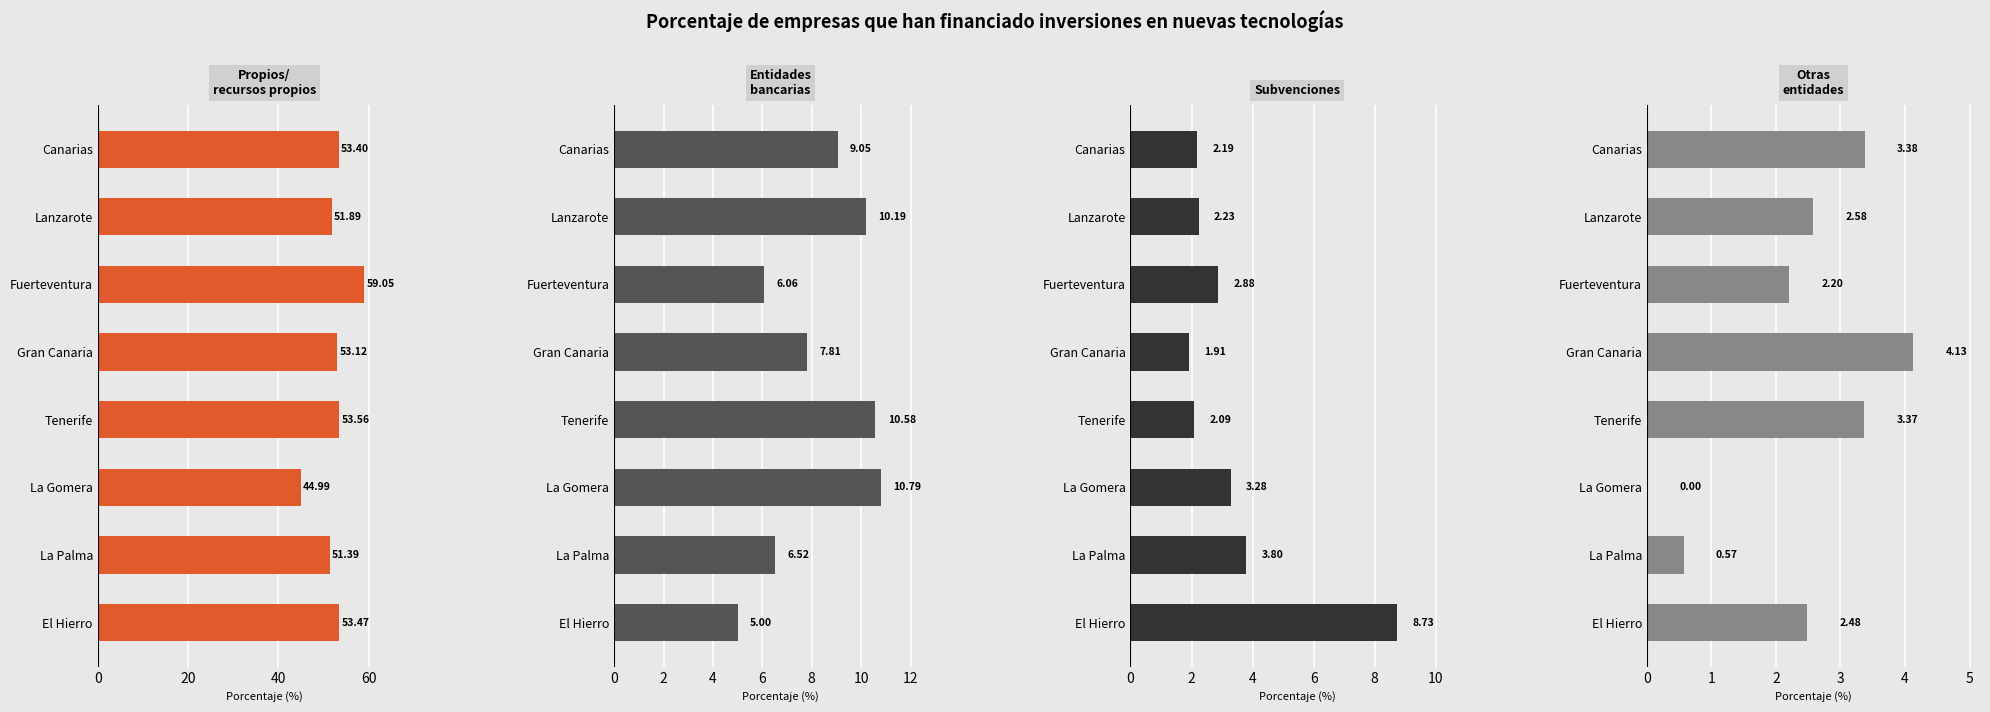

How many data points does each series have?

8